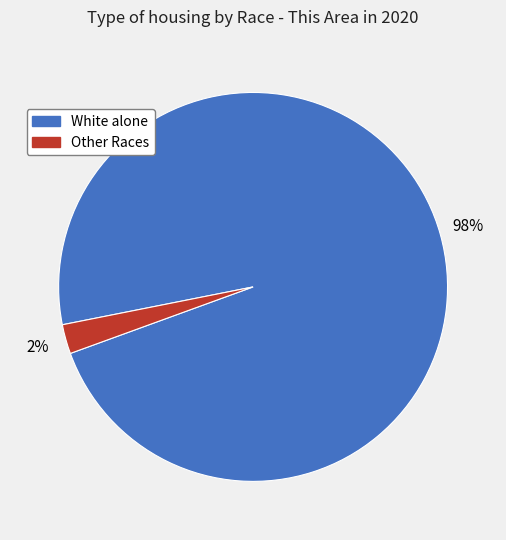

Is there a majority slice in this chart?

Yes